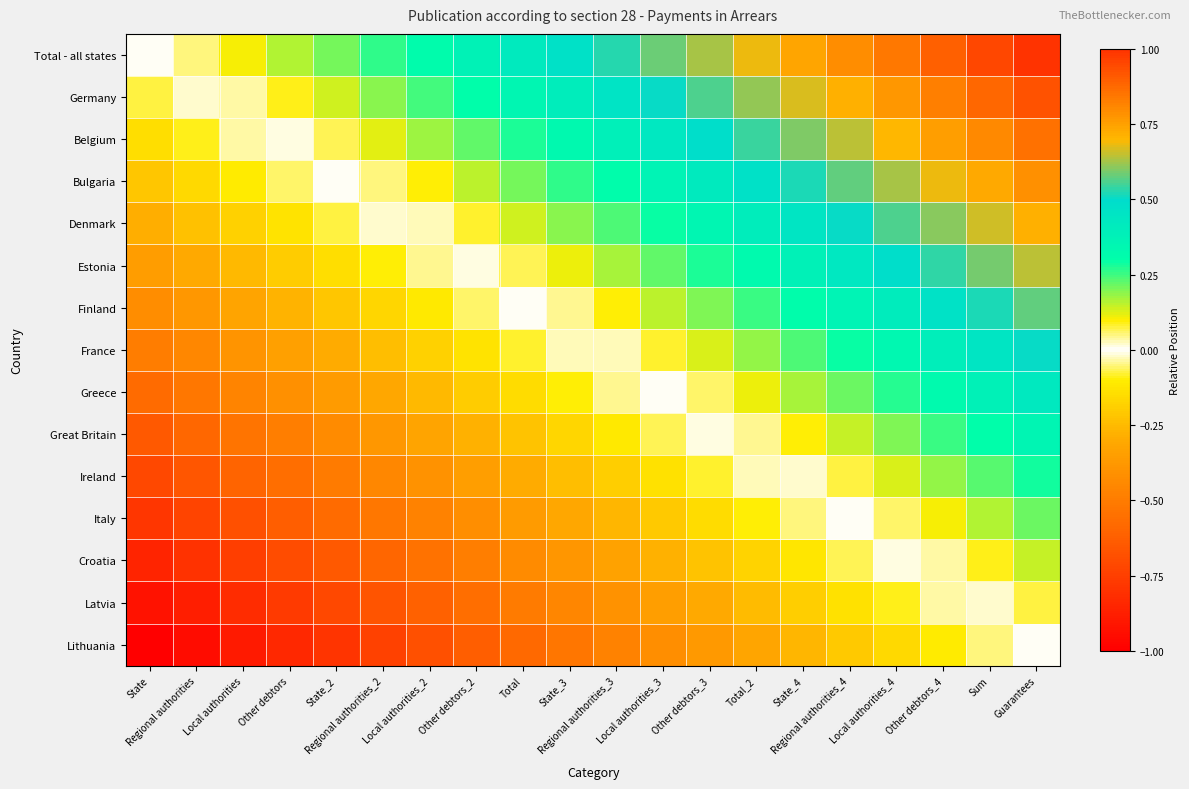

Which series changed the most between Other debtors and Local authorities_2?

Ireland